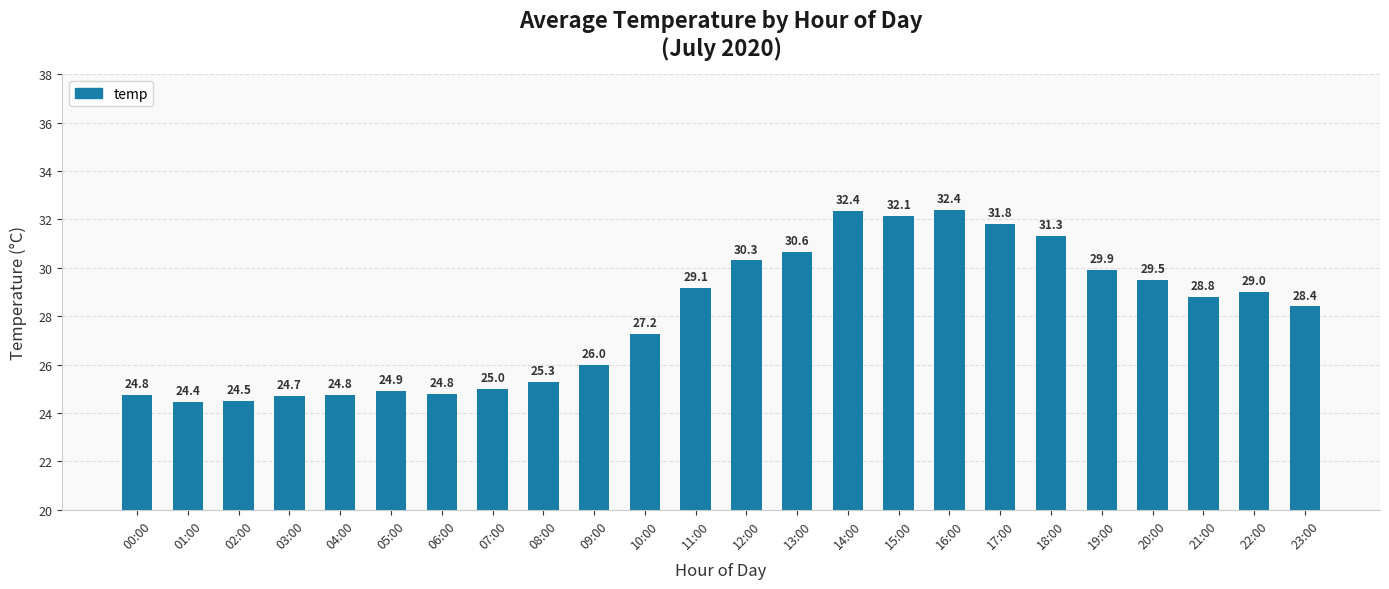

At which category does the chart reach its minimum across all series?

01:00